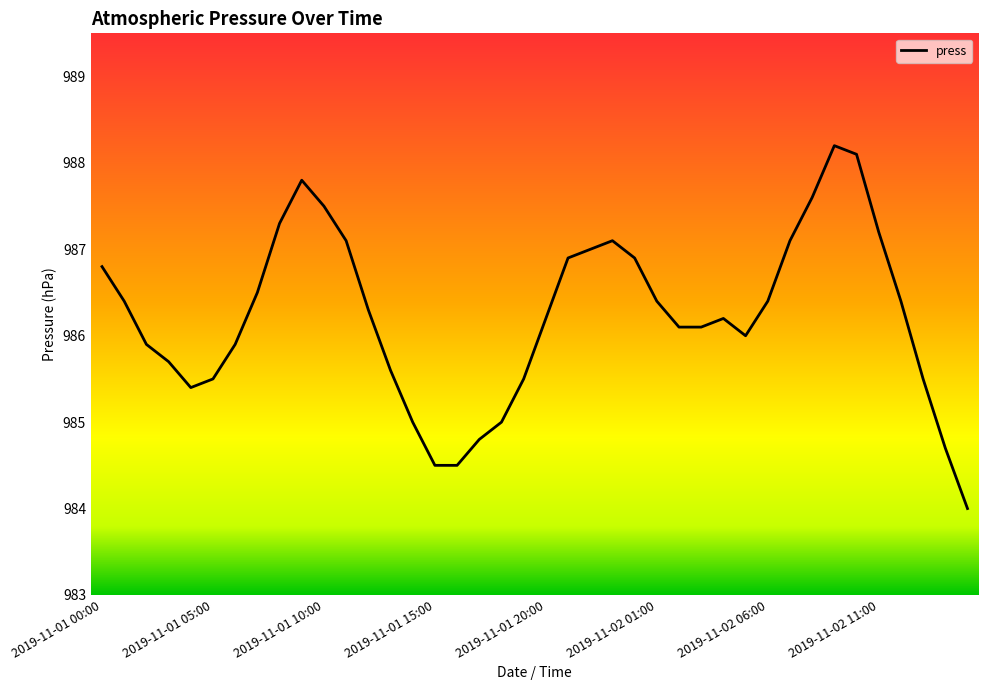

What is the smallest value displayed?

984.0